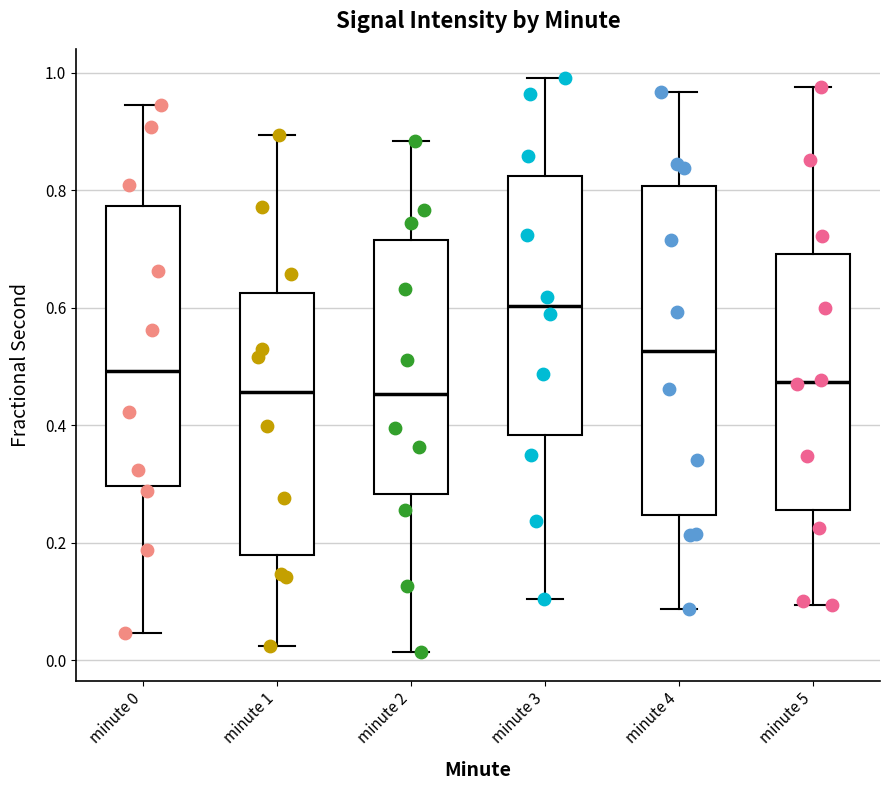

Reading left to right, read every box against the y-axis: the position of its median line, the range the box covers, and the ends of its whiskers. The values are not printed on the chart, so give them approximately, as read against the axis.

minute 0: median 0.50, box 0.30 to 0.78, whiskers 0.04 to 0.94
minute 1: median 0.46, box 0.18 to 0.62, whiskers 0.02 to 0.90
minute 2: median 0.46, box 0.28 to 0.72, whiskers 0.02 to 0.88
minute 3: median 0.60, box 0.38 to 0.82, whiskers 0.10 to 1.00
minute 4: median 0.52, box 0.24 to 0.80, whiskers 0.08 to 0.96
minute 5: median 0.48, box 0.26 to 0.70, whiskers 0.10 to 0.98